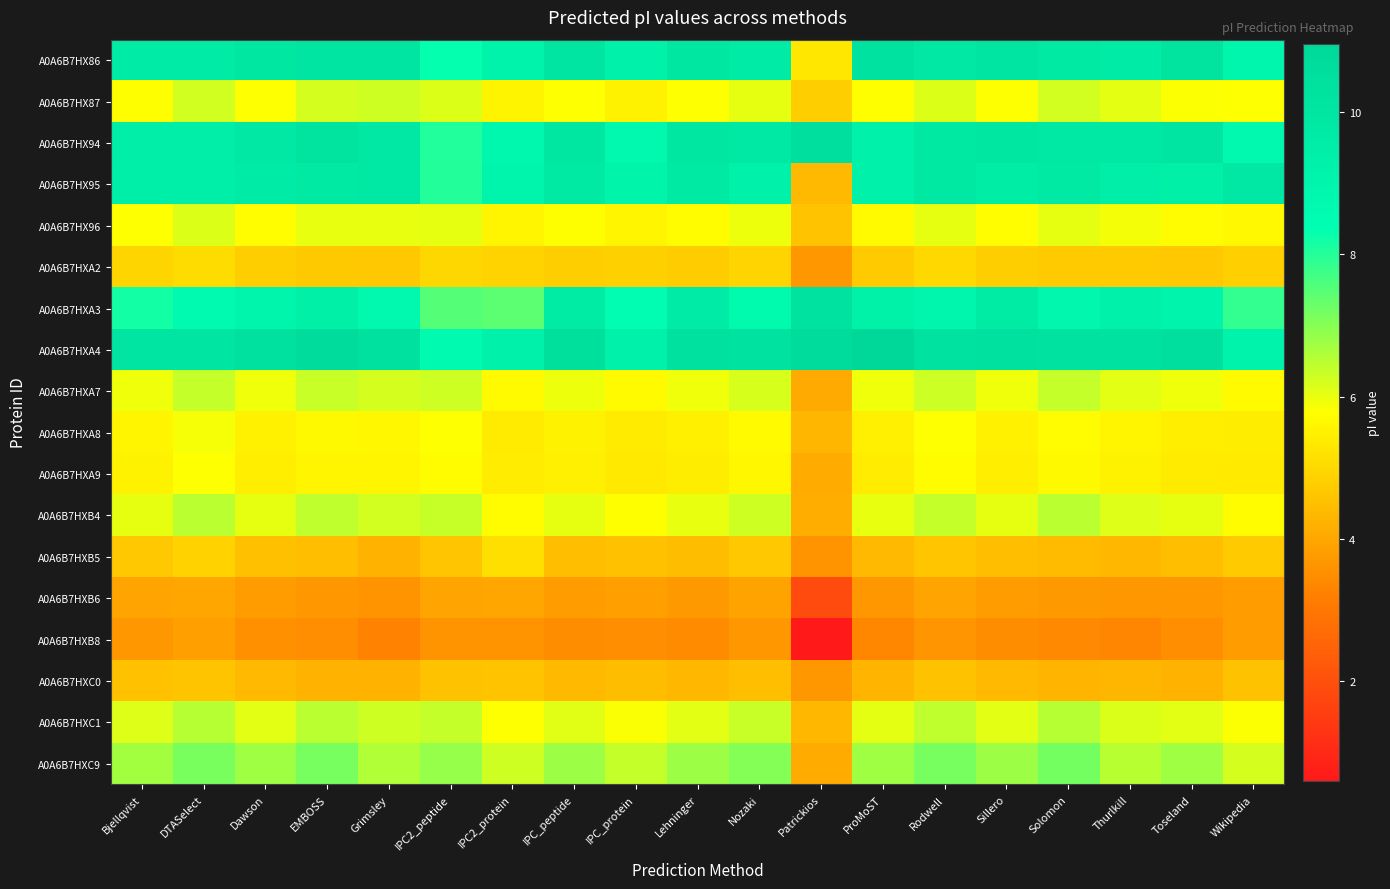

Rank the series at Grimsley from highest to lowest value.

A0A6B7HXA4, A0A6B7HX86, A0A6B7HX94, A0A6B7HX95, A0A6B7HXA3, A0A6B7HXC9, A0A6B7HX87, A0A6B7HXC1, A0A6B7HXB4, A0A6B7HXA7, A0A6B7HX96, A0A6B7HXA8, A0A6B7HXA9, A0A6B7HXA2, A0A6B7HXB5, A0A6B7HXC0, A0A6B7HXB6, A0A6B7HXB8